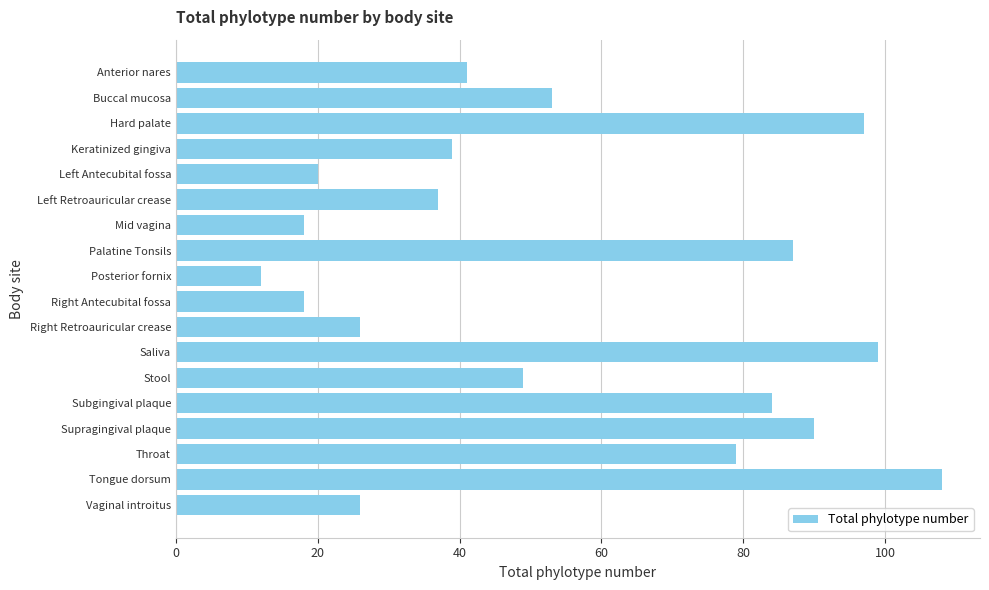

Where is the data nearest to the value 60?

Buccal mucosa